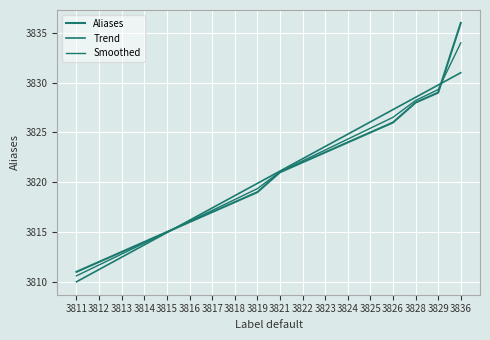

Which category has the lowest value in the Aliases series?

3811